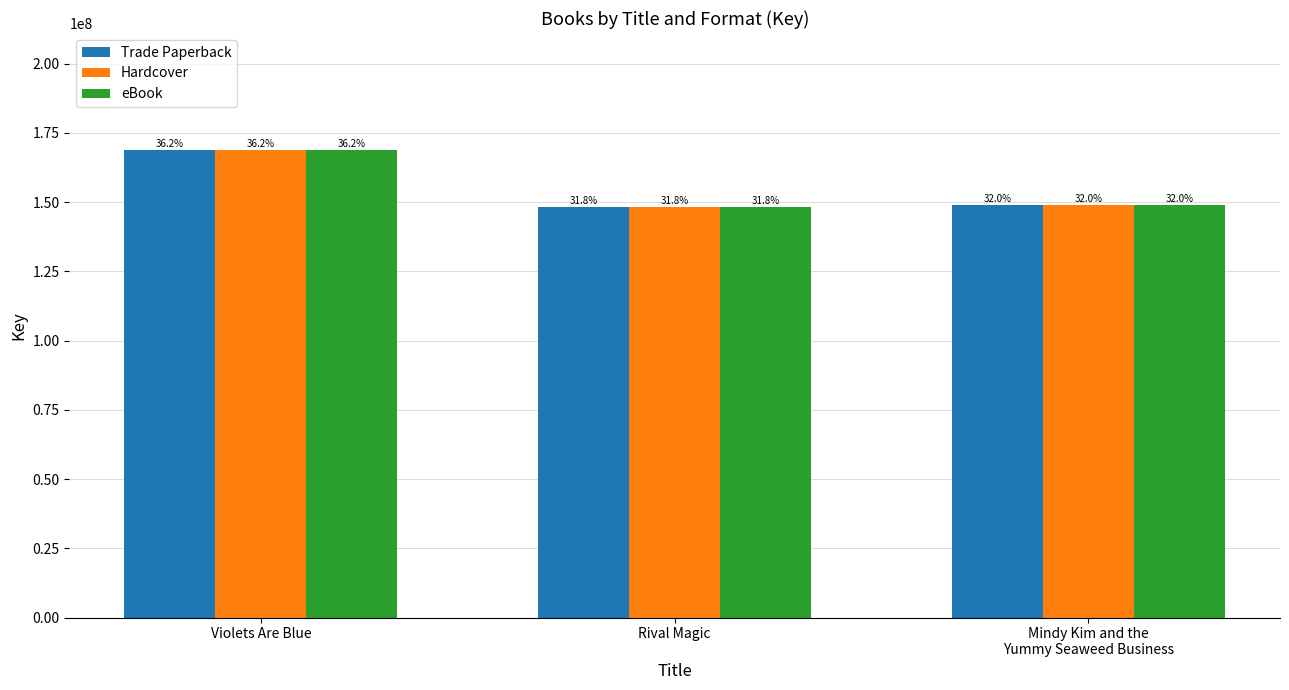

How many bars are there in each group?

3